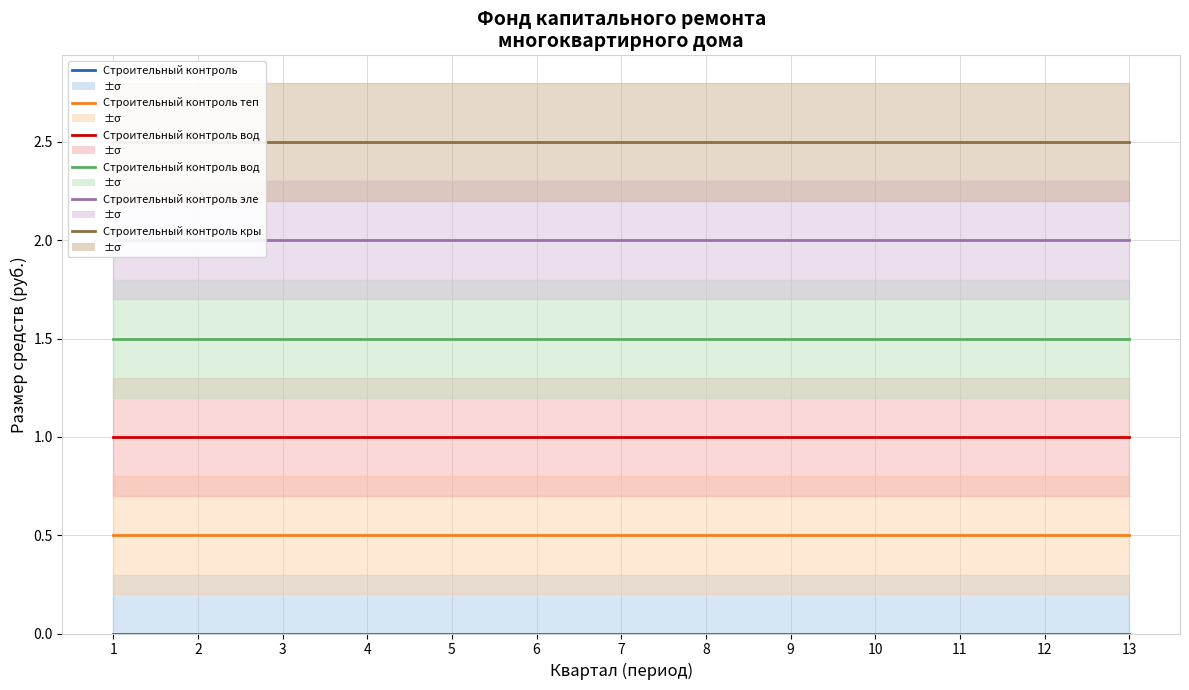

Which series has the widest spread of values?

Строительный контроль